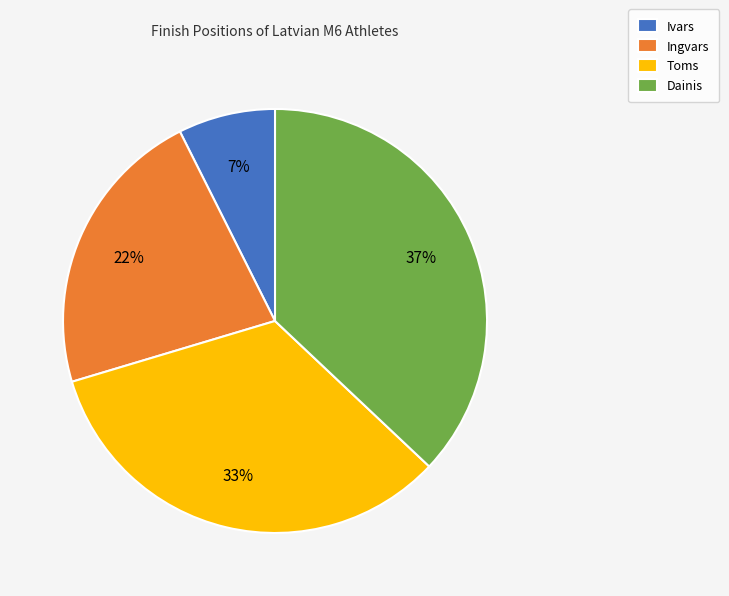

Does any single category account for the majority?

No